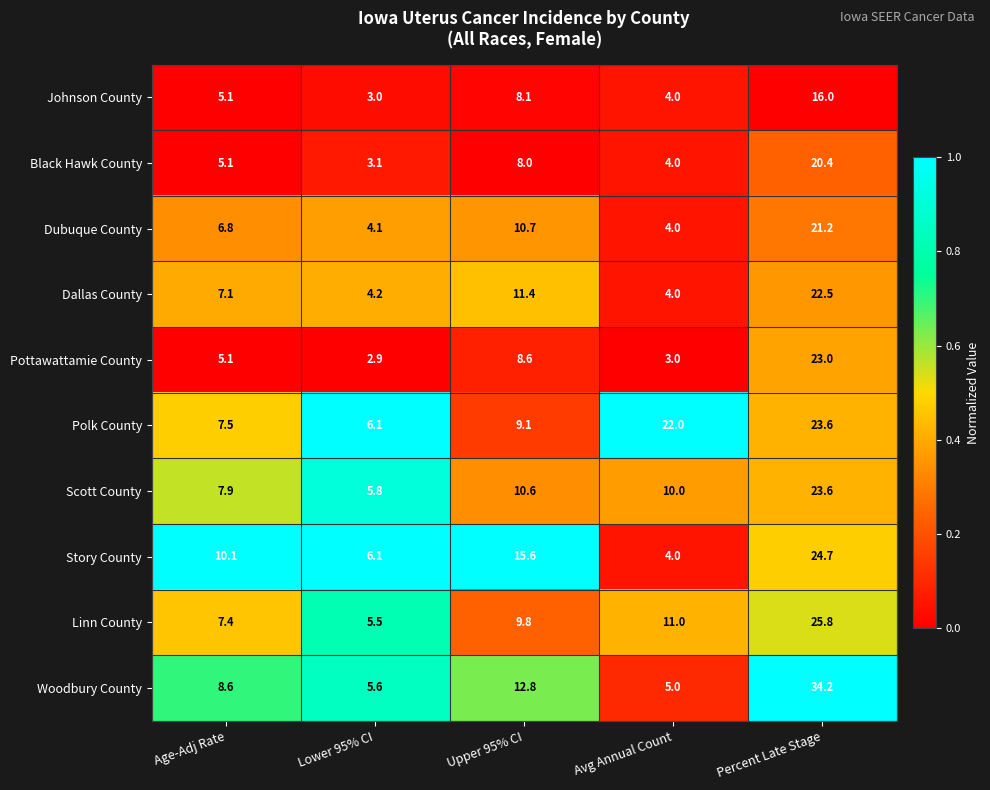

How many categories are shown in the chart?

5